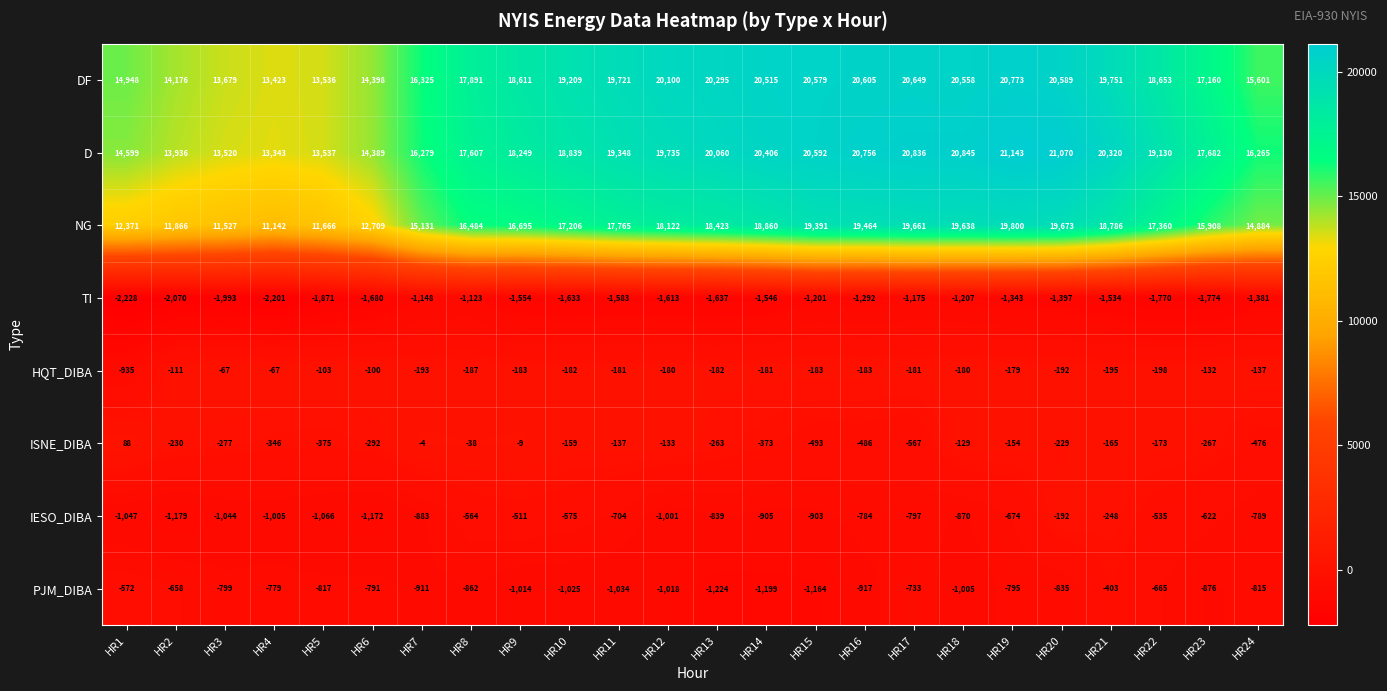

Where is D nearest to the value 17243?

HR8